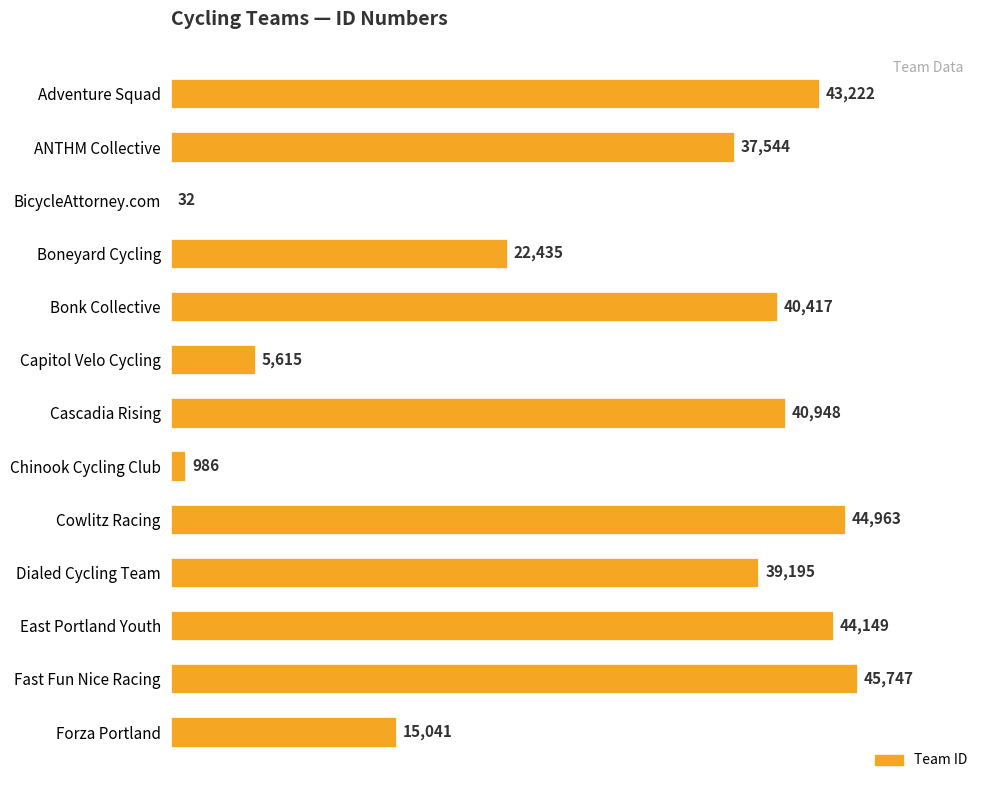

What is the average value?

29253